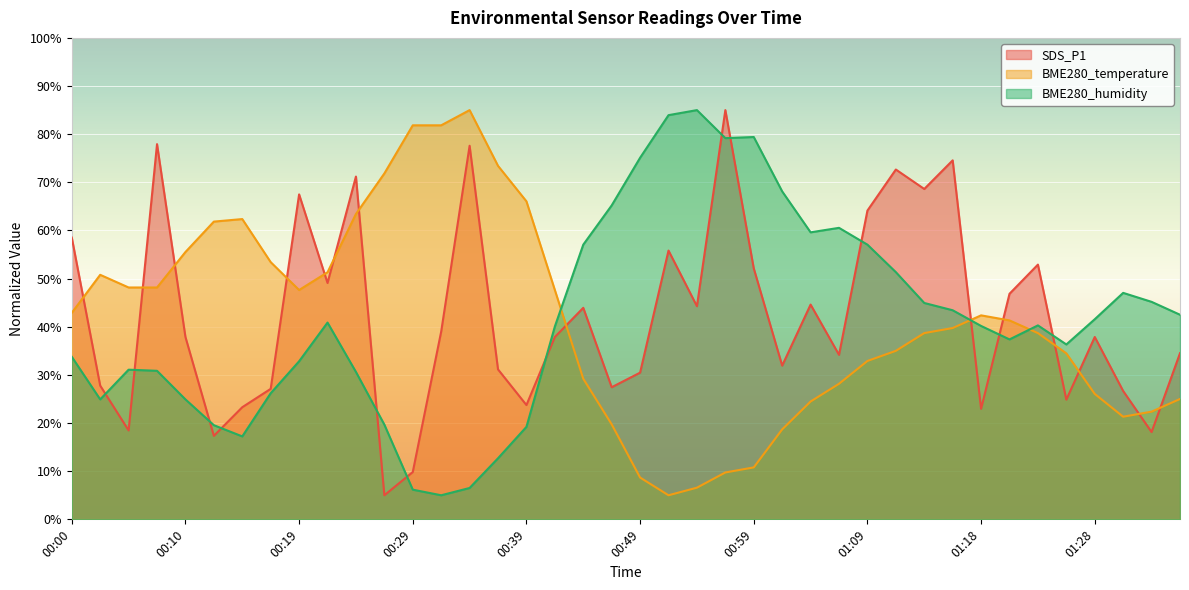

What is the difference between the second highest and second lowest values in the BME280_humidity series?

77.8